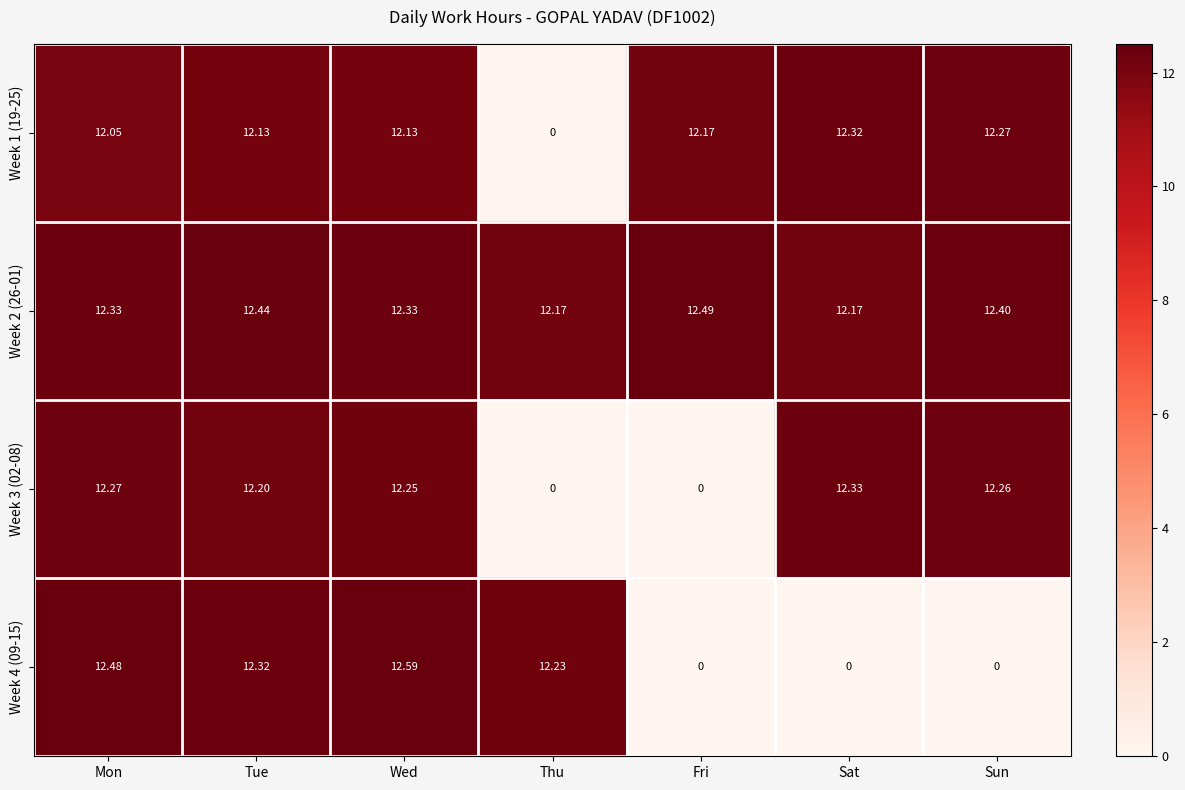

At Wed, list the series in order from largest to smallest.

Week 4 (09-15), Week 2 (26-01), Week 3 (02-08), Week 1 (19-25)